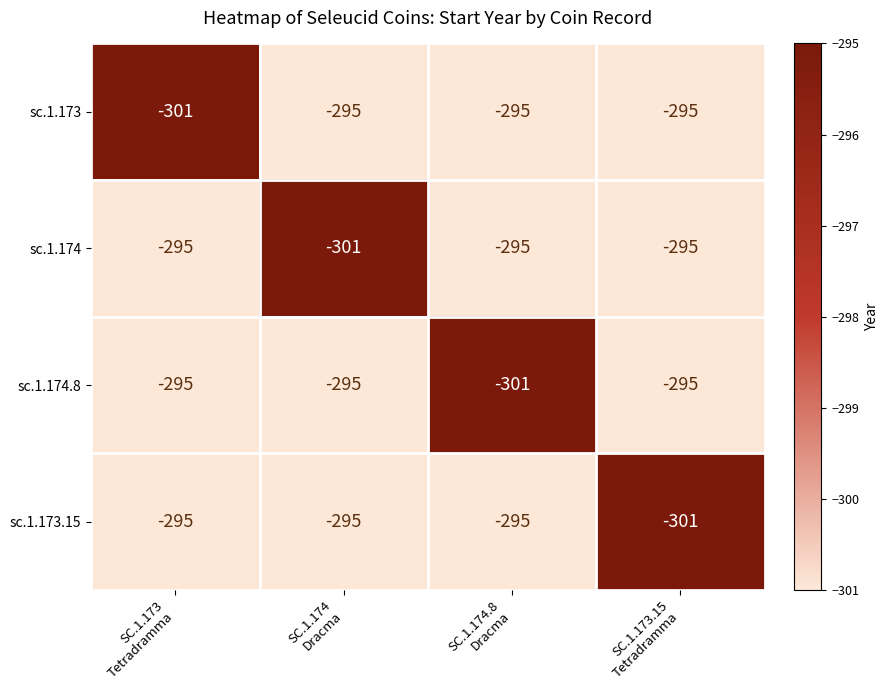

How many data points does each series have?

4